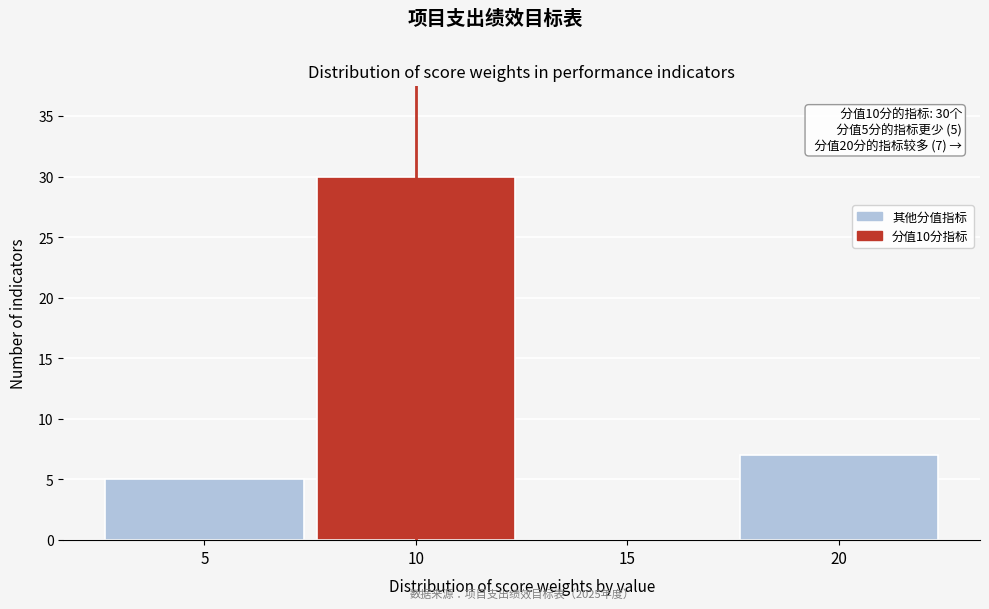

Over which range of the x-axis is the bar tallest?

7.5 to 12.5